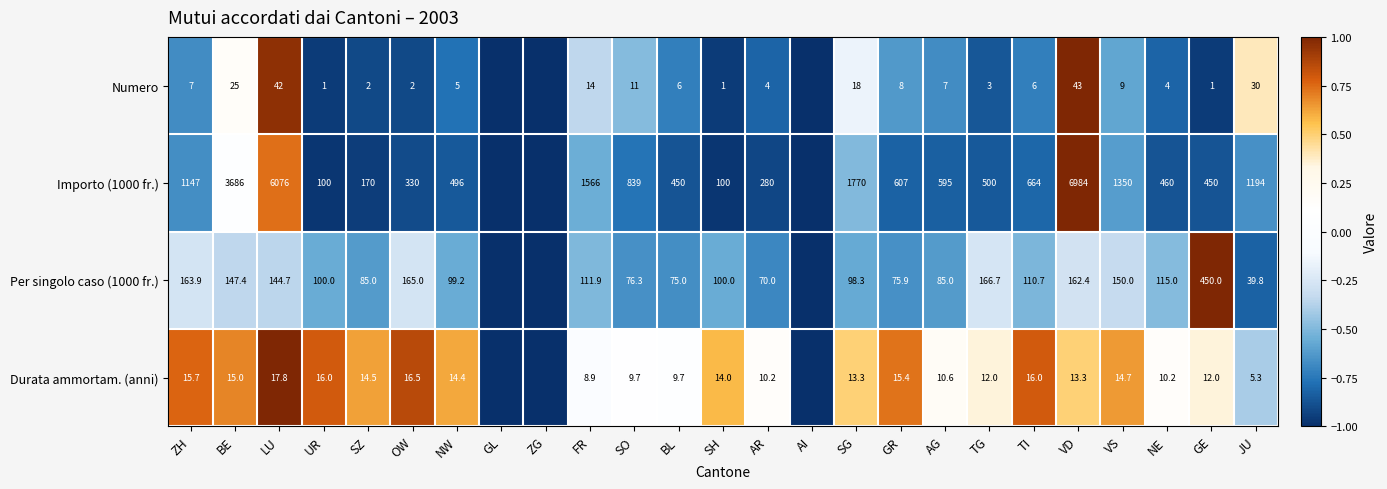

What is the difference between the Importo (1000 fr.) values at ZH and SH?

1047.0